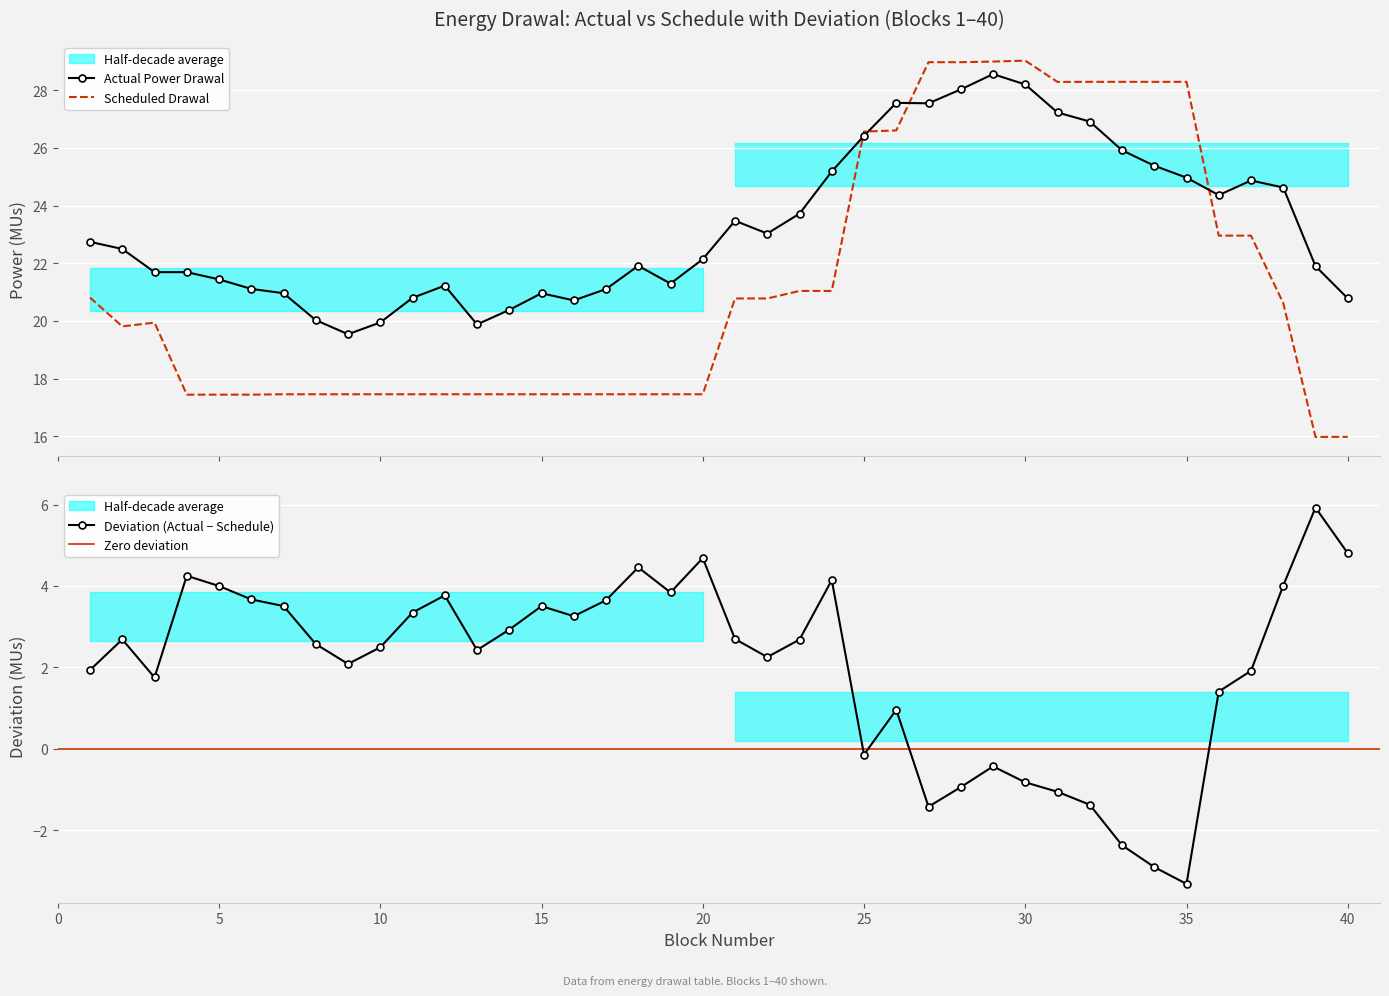

Rank the series by their maximum value, from lowest to highest.

Deviation, Actual, Schedule